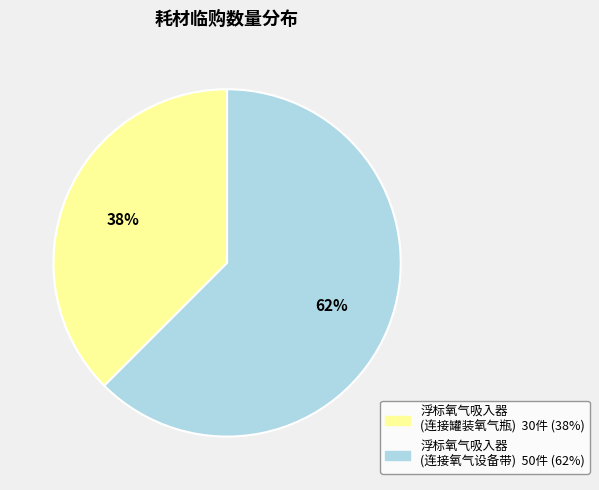

Is there a majority slice in this chart?

Yes